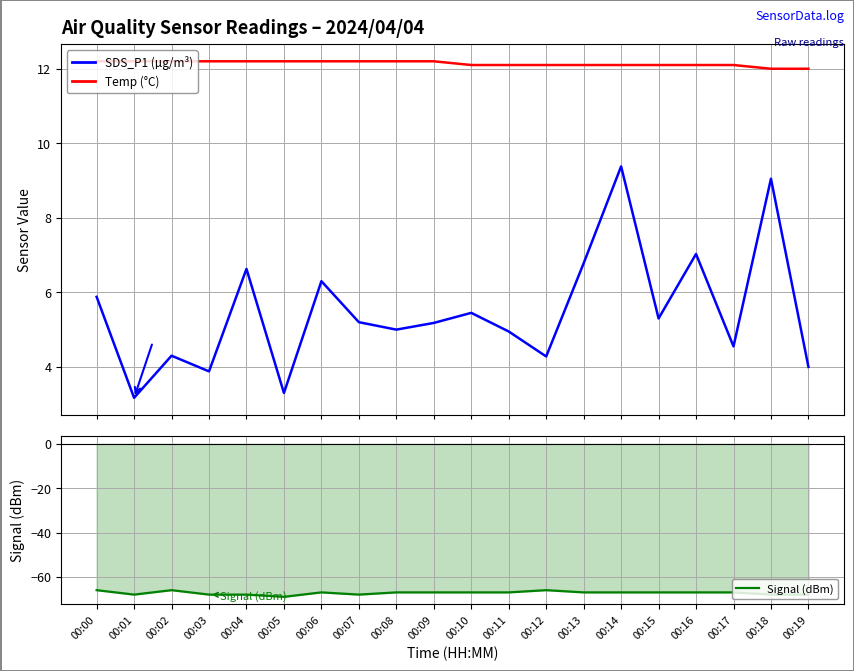

Which series has the largest total across all categories?

Temp (°C)